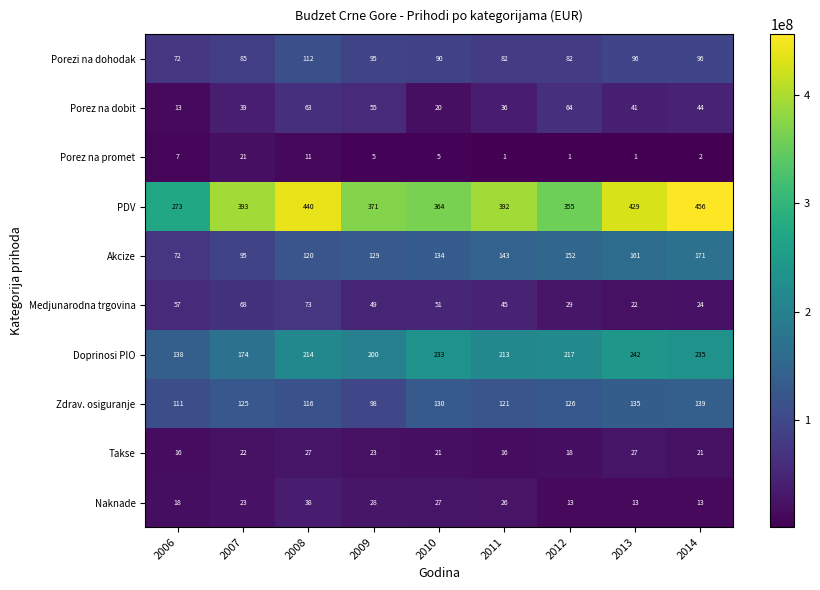

What is the sum of all PDV values?

3473